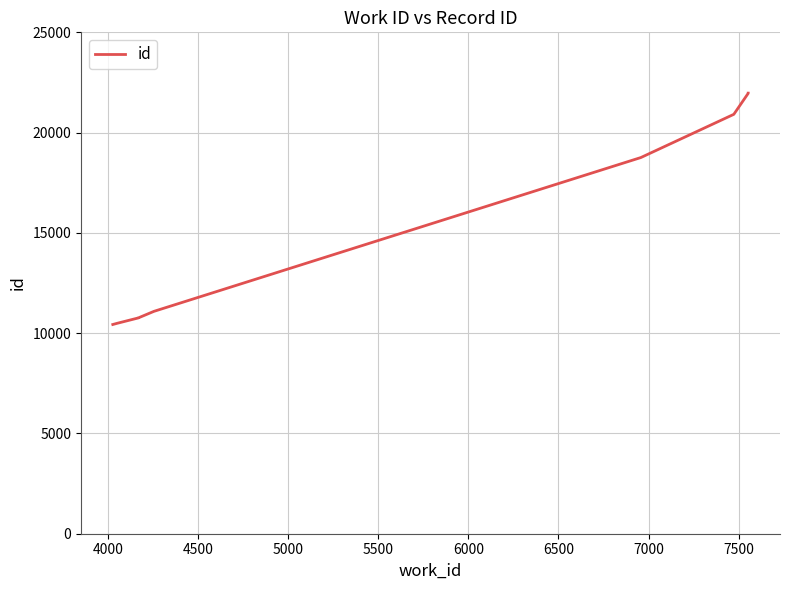

The value at 5000 is 6288. True or false?

False